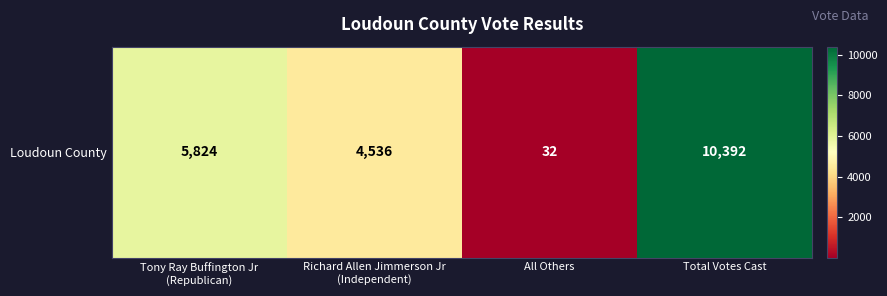

At which category does the chart reach its peak across all series?

Total Votes Cast